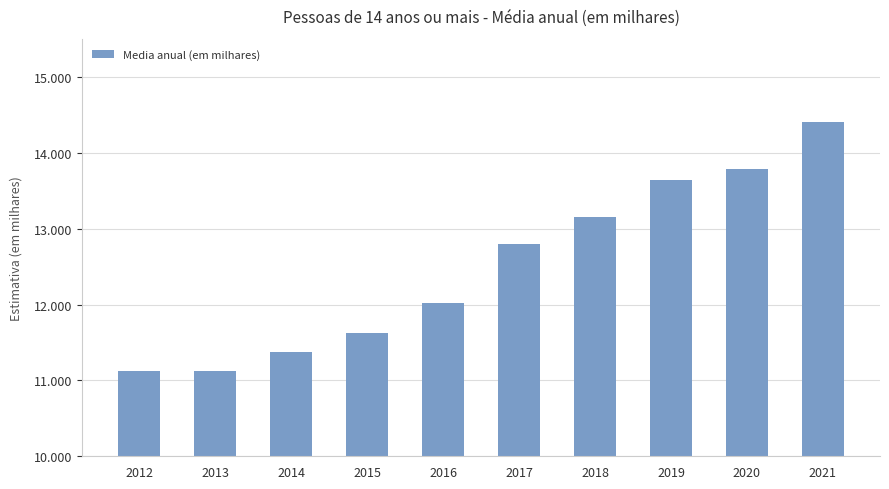

What is the average value?

12504.9